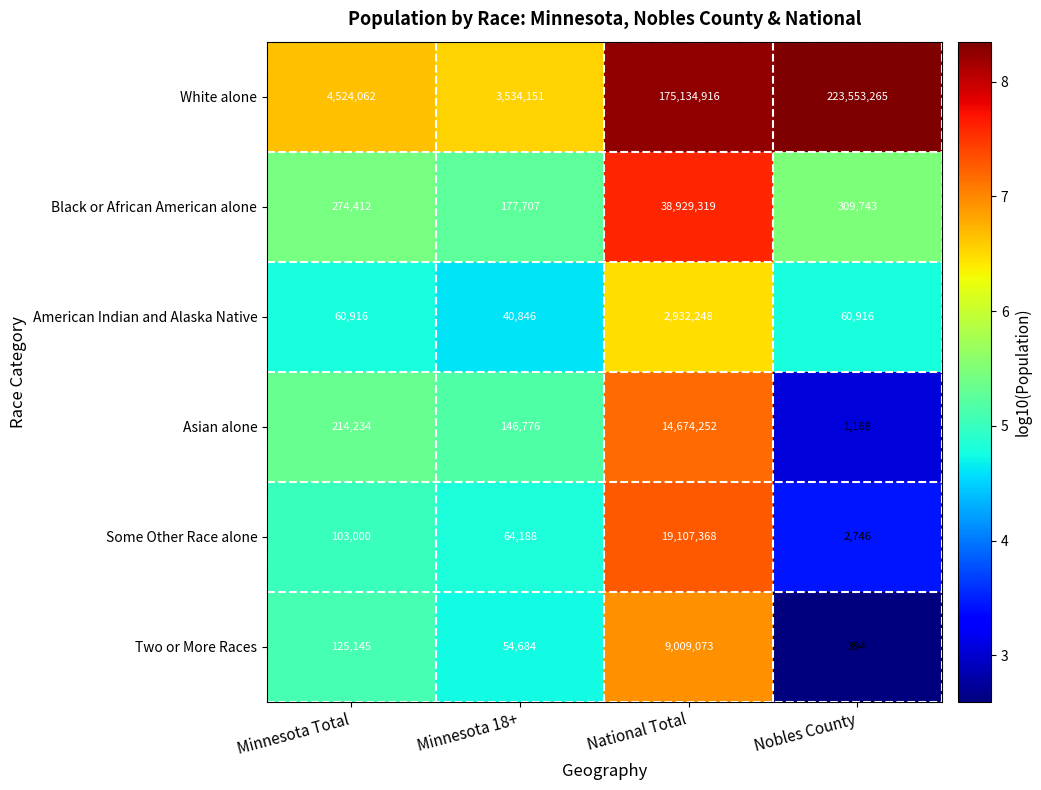

What is the sum of the White alone values at Minnesota 18+ and National Total?

178669067